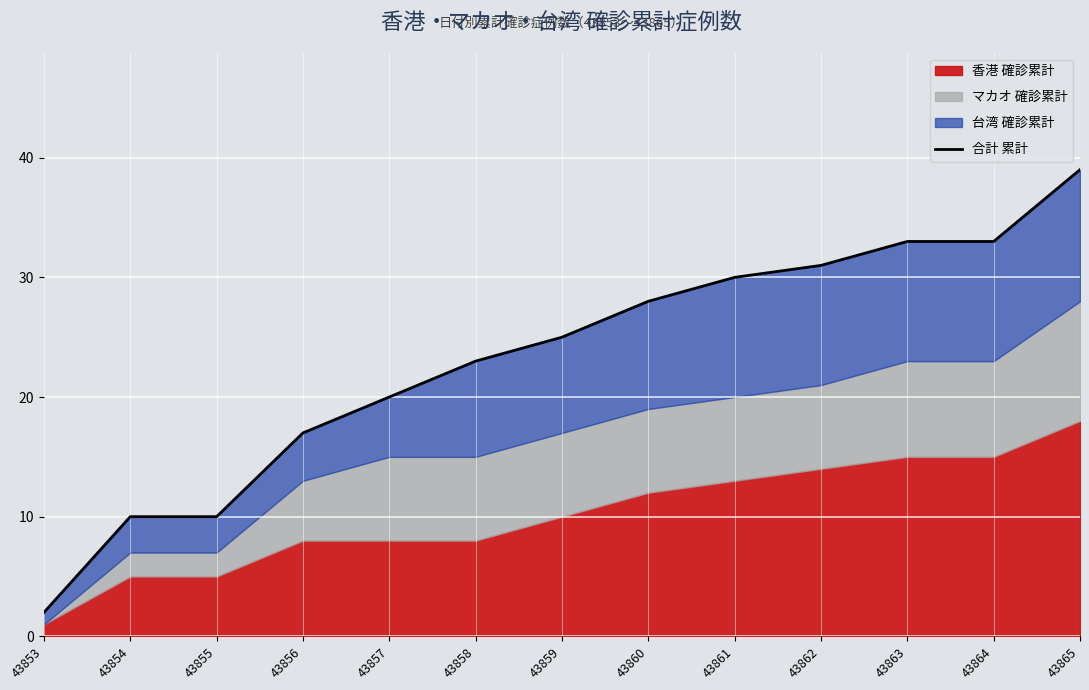

Rank the categories by value from lowest to highest.

43853, 43854, 43855, 43856, 43857, 43858, 43859, 43860, 43861, 43862, 43863, 43864, 43865